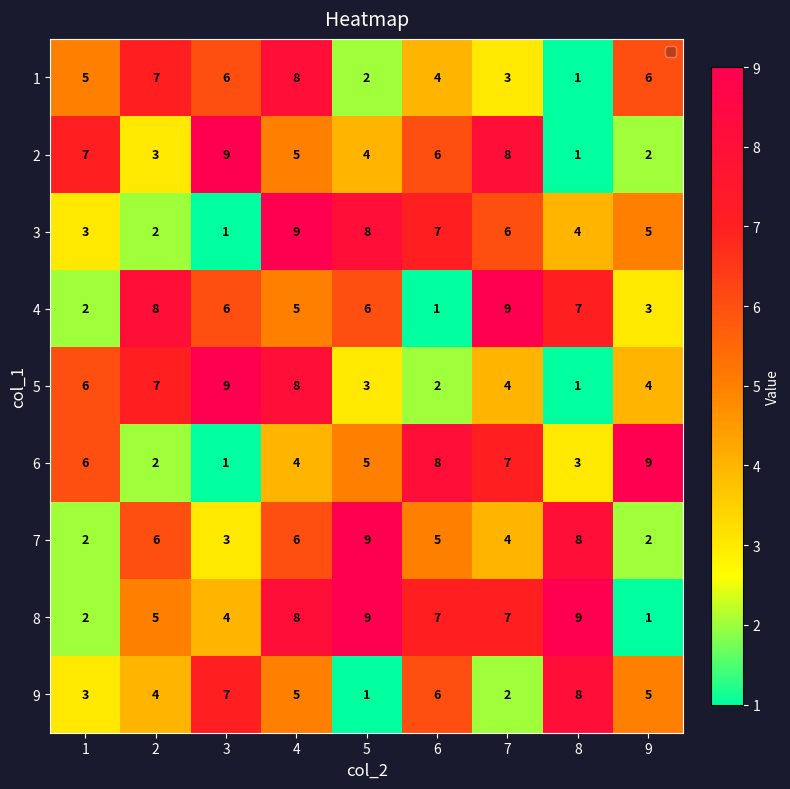

What is the difference between the 2 values at 5 and 7?

4